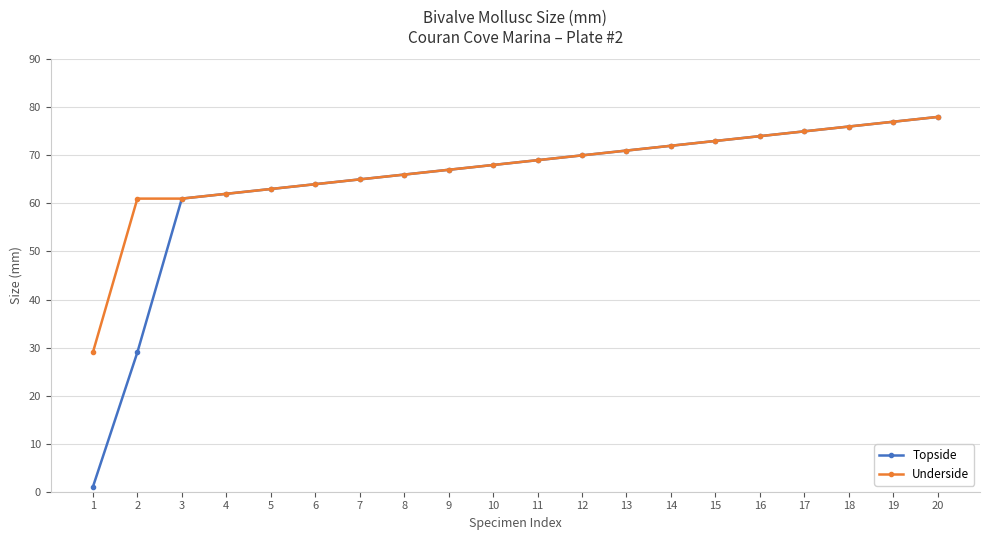

True or false: Topside has more than 2 interior local peaks.

False